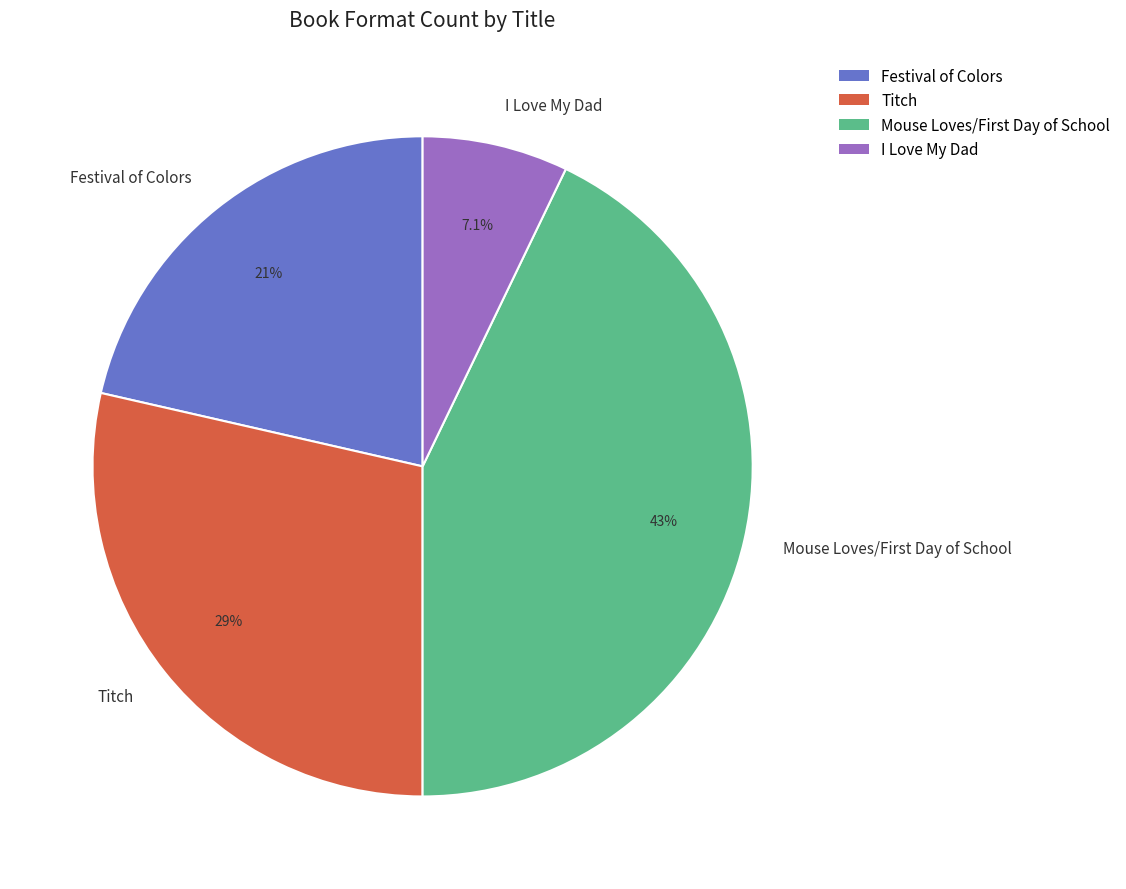

To the nearest percent, what is the average slice percentage?

25%